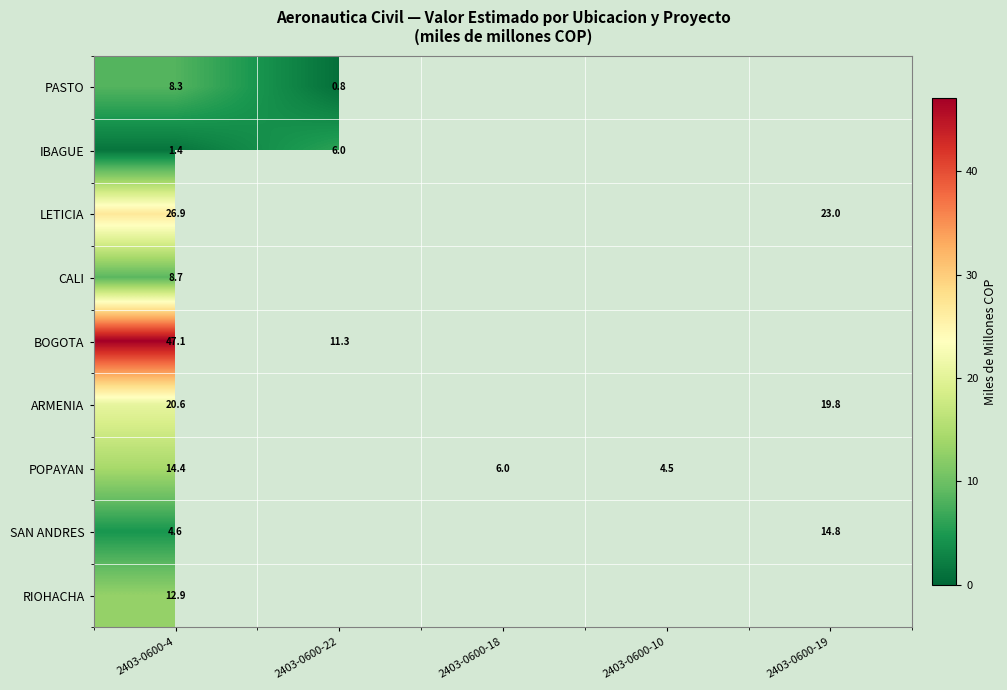

Where is LETICIA nearest to the value 24?

2403-0600-19